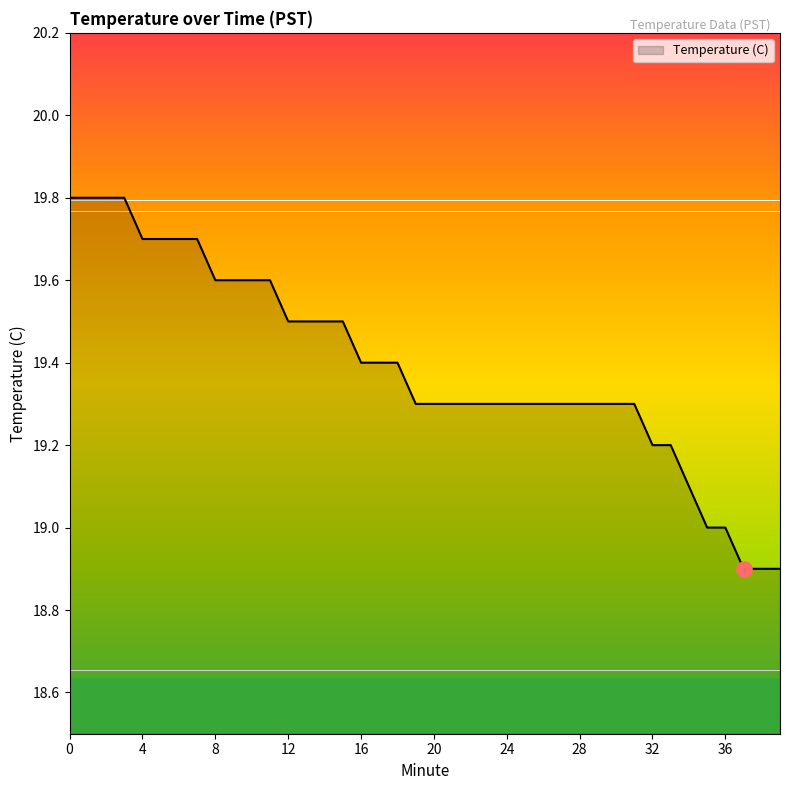

What is the greatest value displayed?

19.8